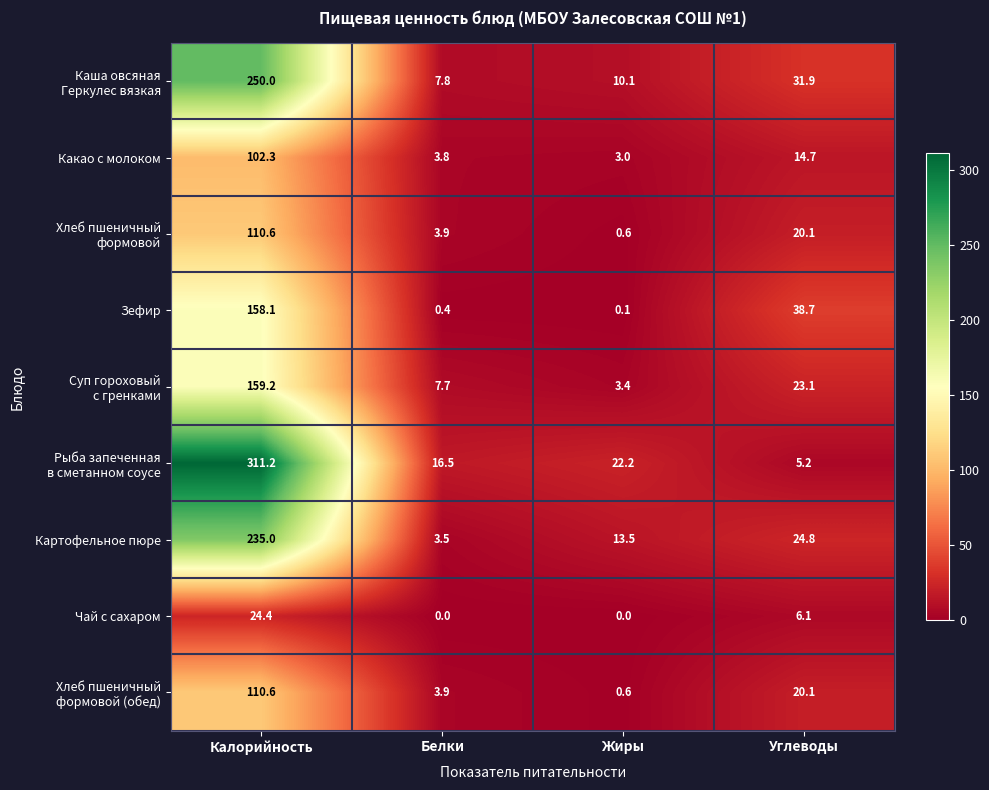

The value of Картофельное пюре at Углеводы is 44.4. True or false?

False